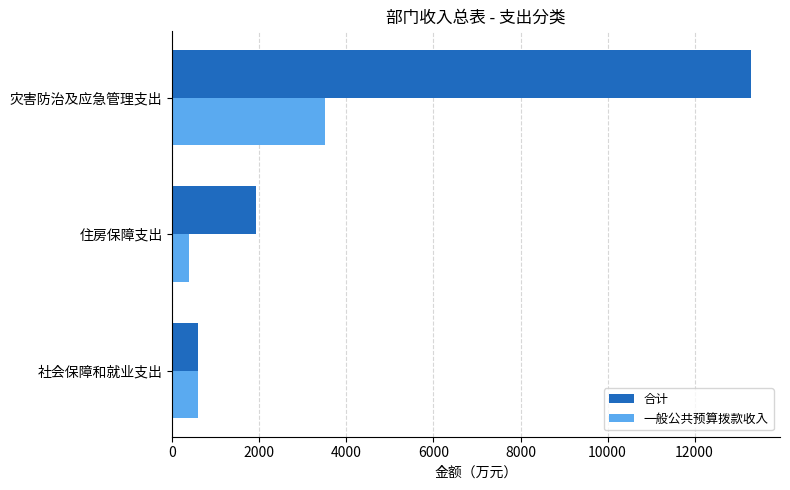

What is the minimum value for 合计?

592.3